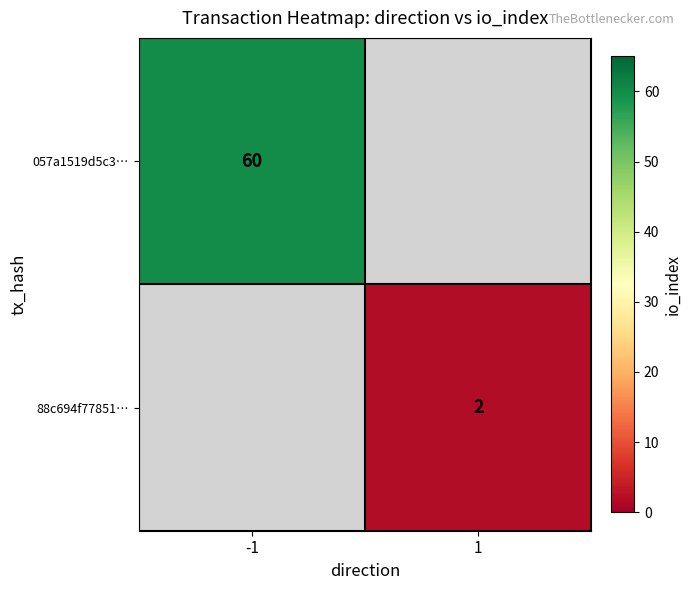

Is the value of 88c694f77851… at 1 greater than the value of 057a1519d5c3… at -1?

No